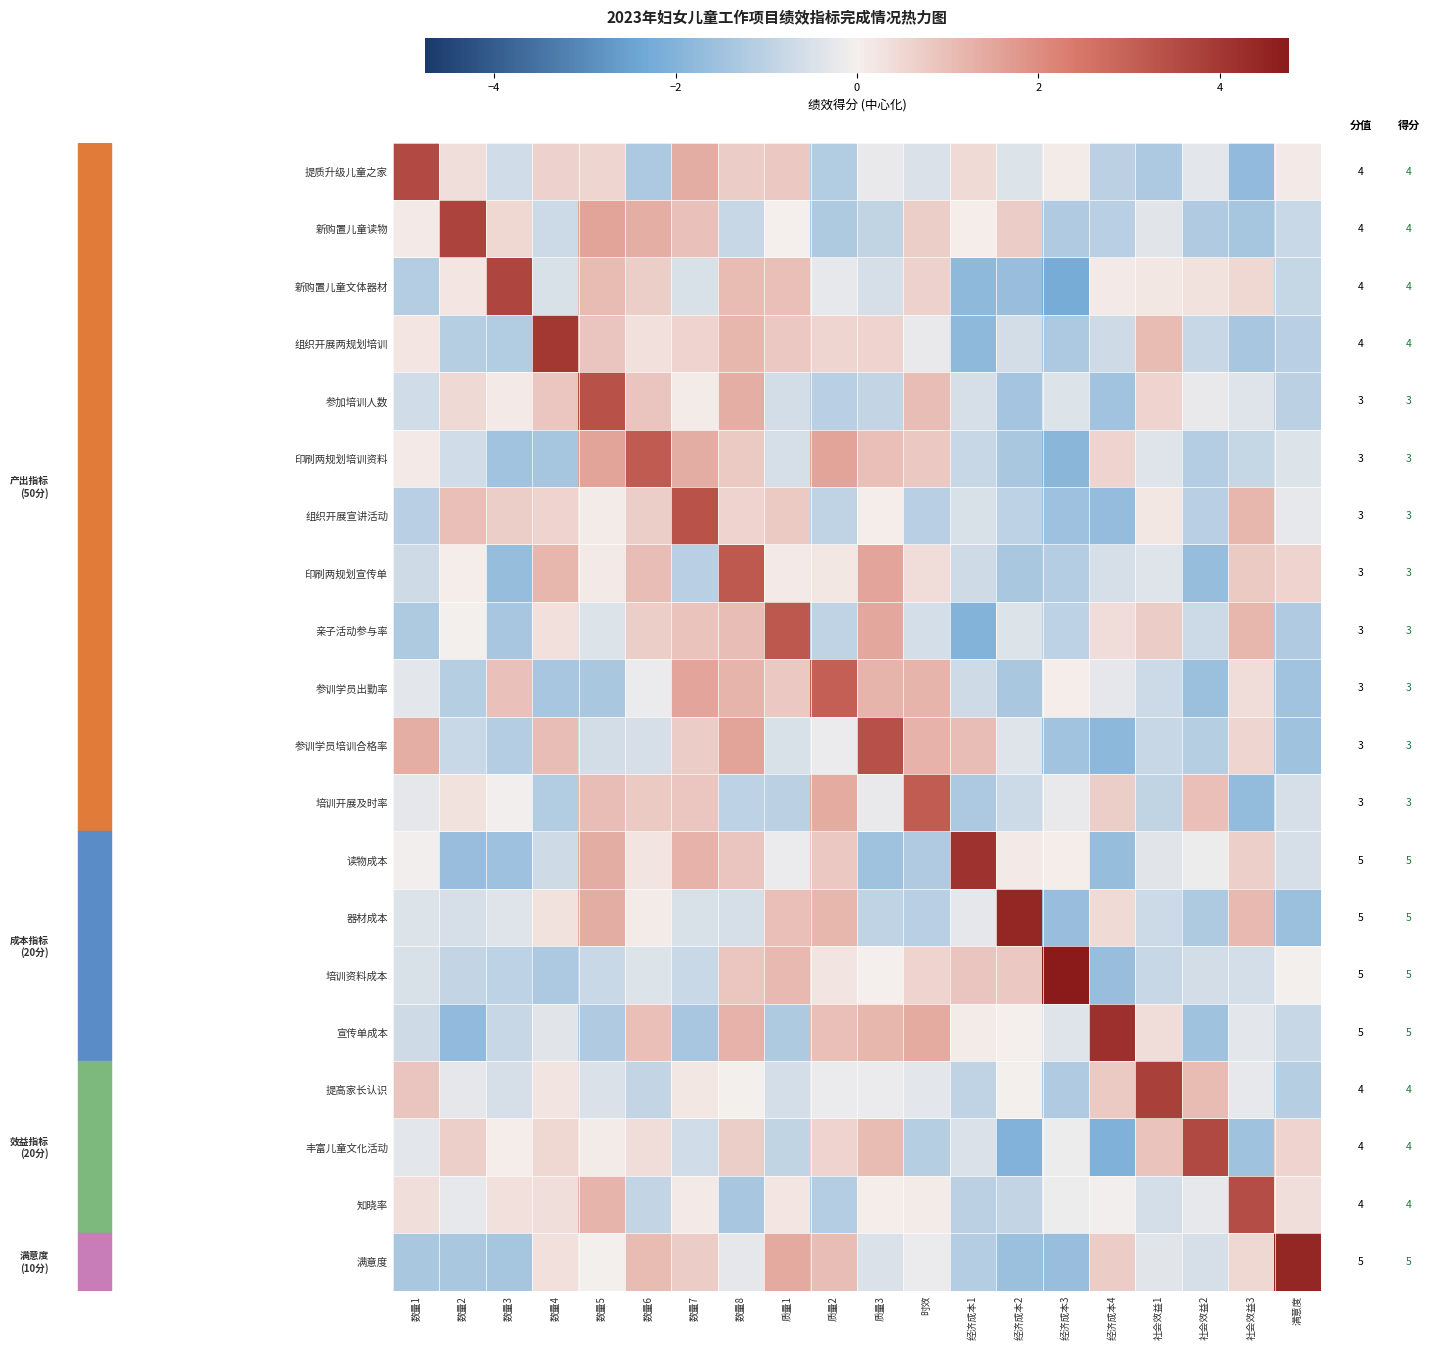

Which series changed the most between 数量7 and 社会效益2?

组织开展宣讲活动